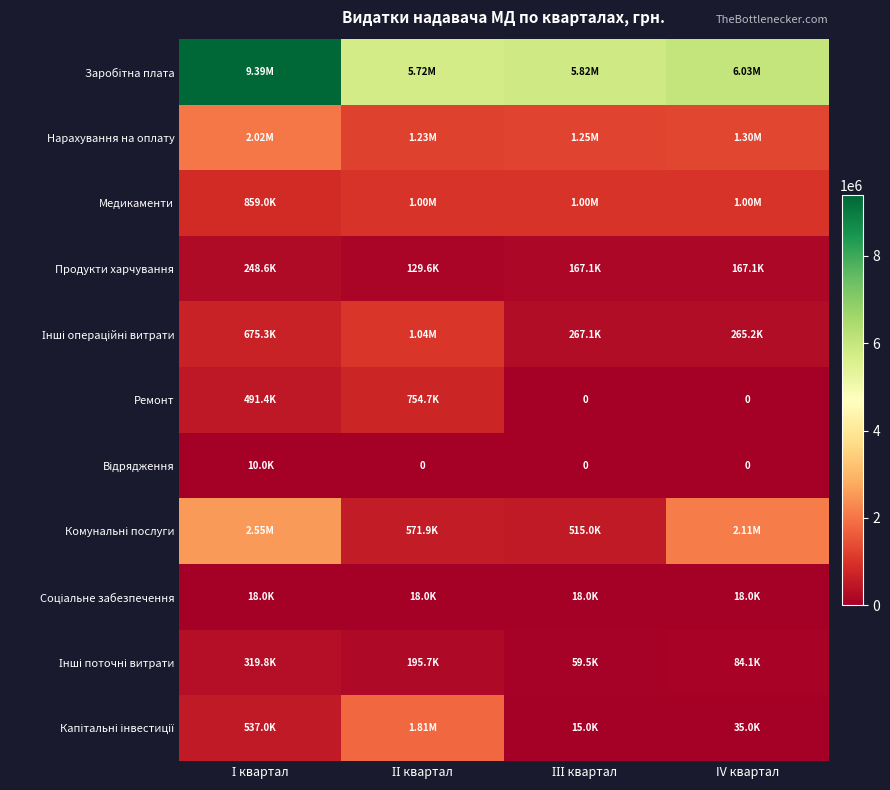

At which label does Продукти харчування reach its peak?

І квартал